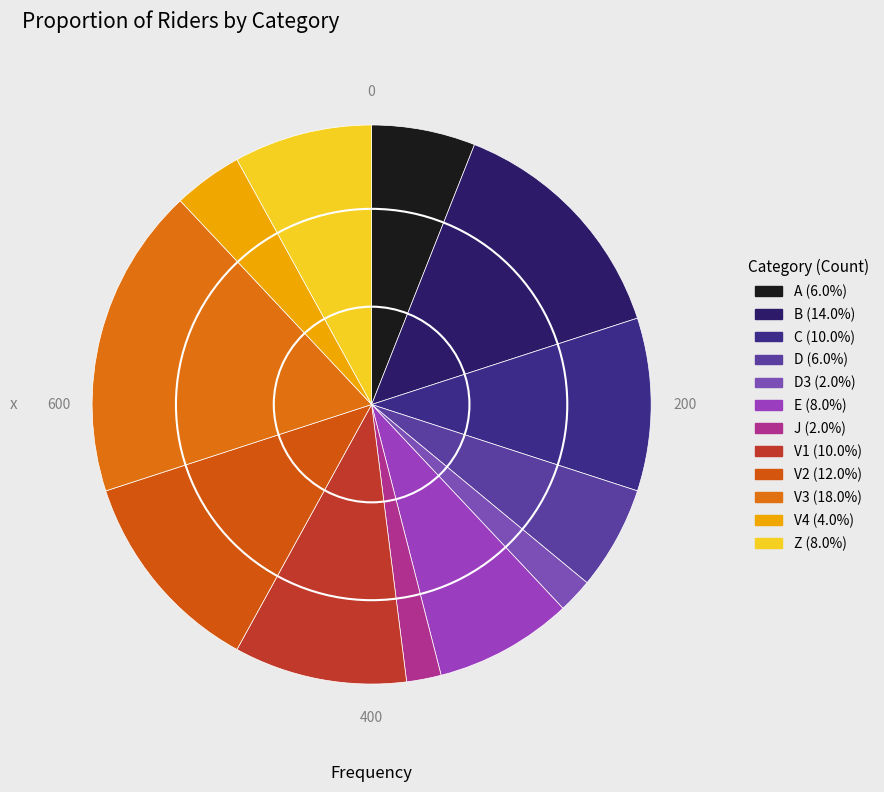

Count the number of slices in the pie.

12